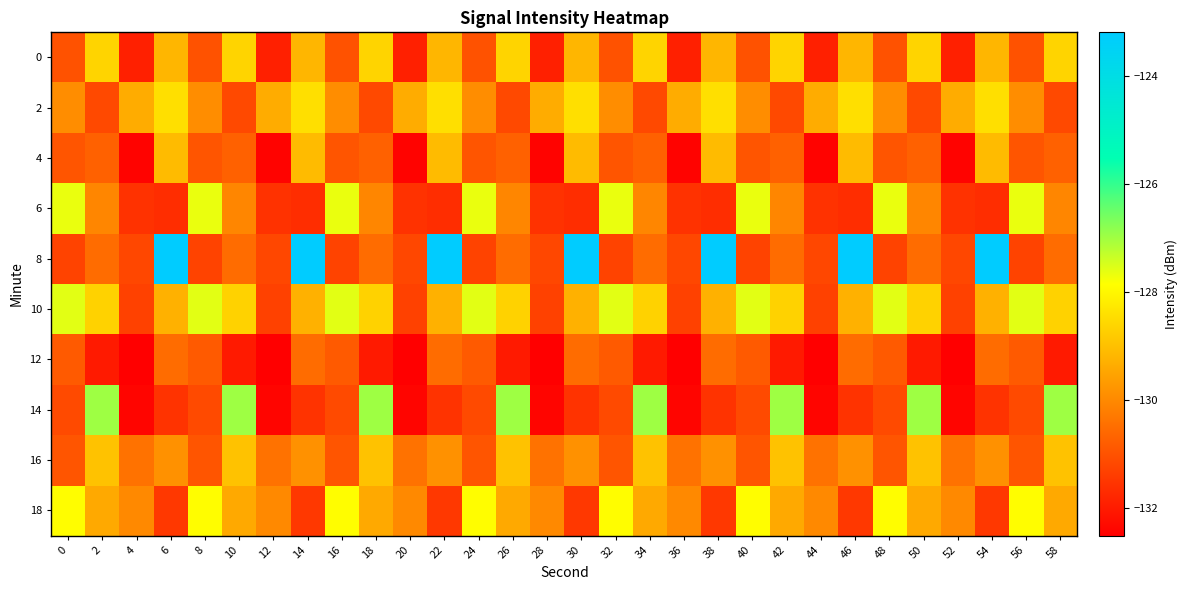

Which category has the lowest value across all series?

4